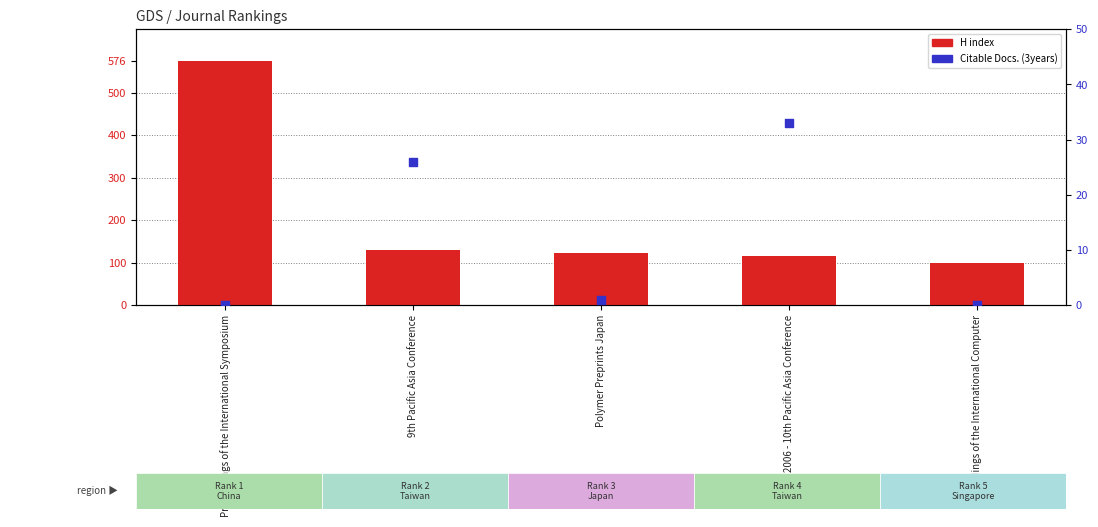

What are all the series names shown in the legend?

H index, Citable Docs. (3years)